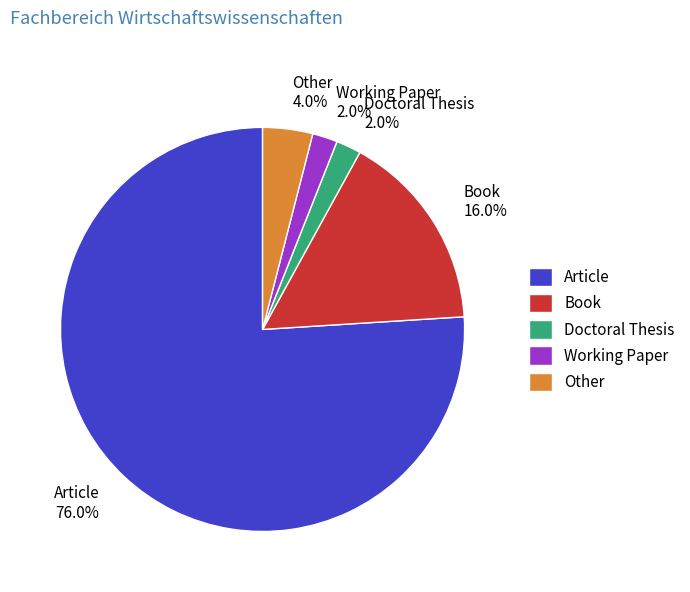

To the nearest percent, what portion does Other represent?

4%